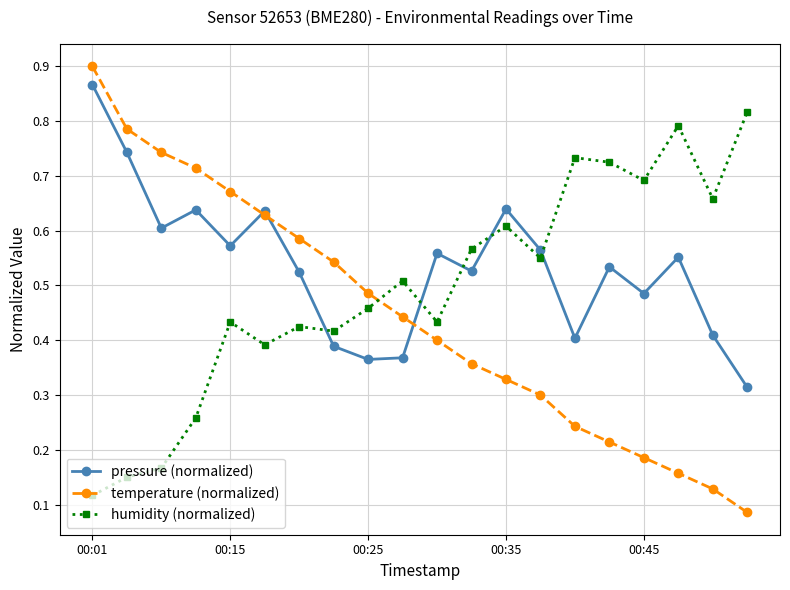

True or false: temperature (normalized) has more than 2 points higher than both neighbors.

False